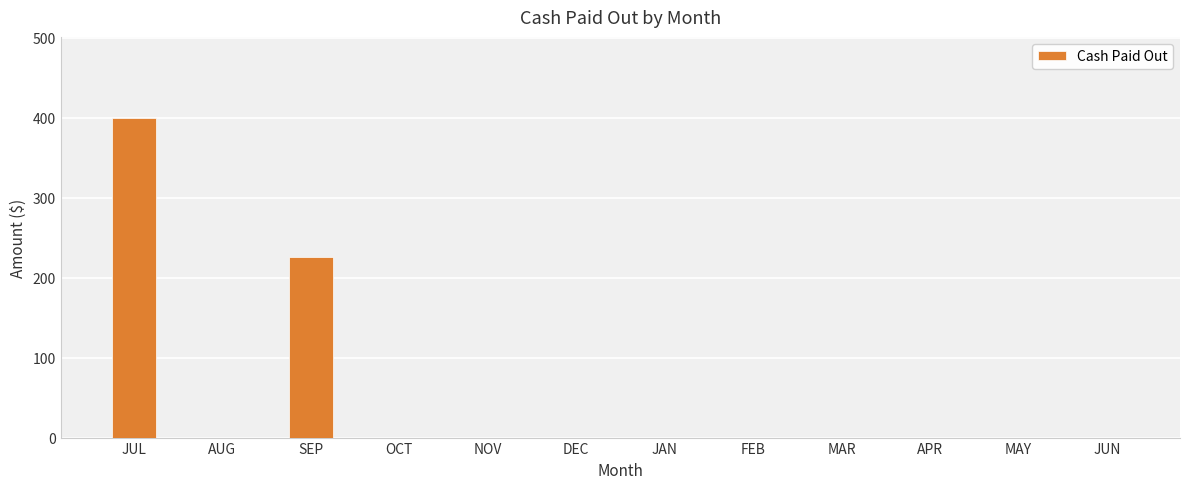

Which has a higher value, SEP or JAN?

SEP